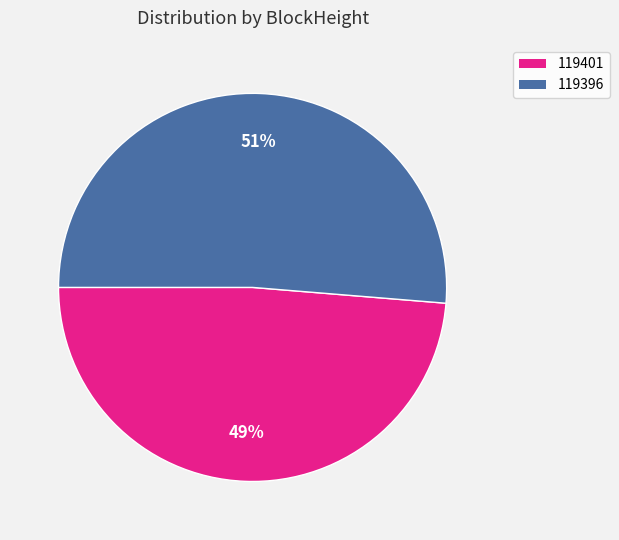

Combined, do 119396 and 119401 account for over 50%?

Yes